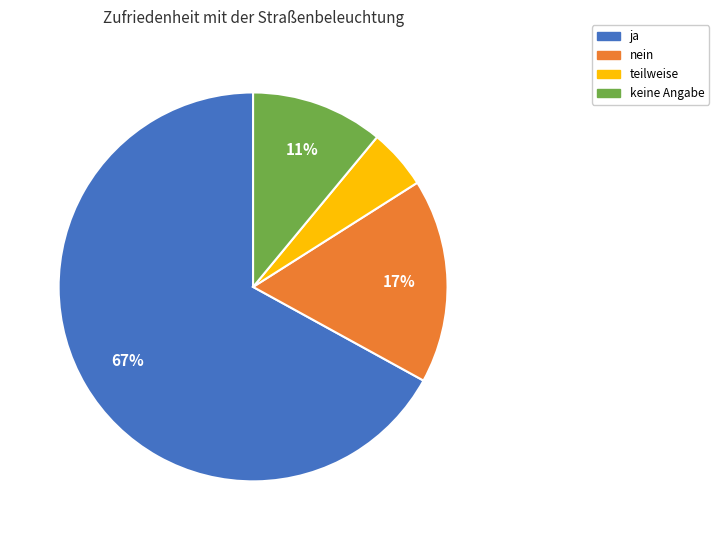

To the nearest percent, what is the difference between the largest and smallest slice percentages?

62%